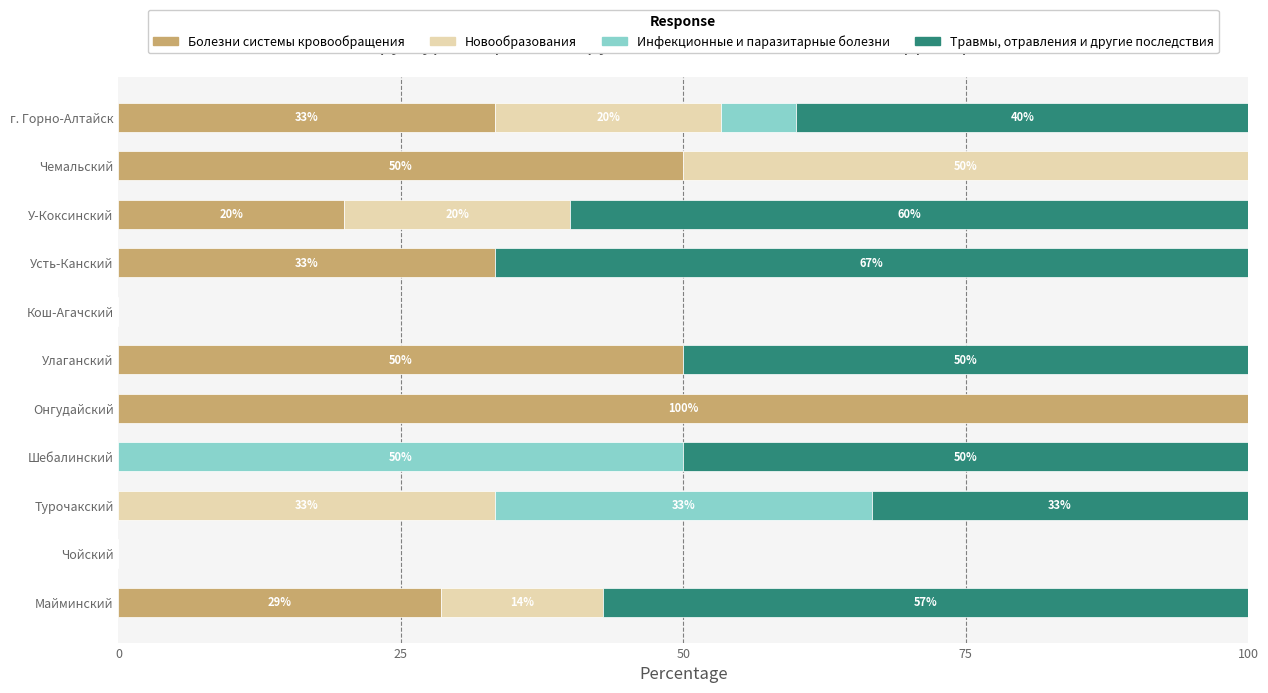

Count the number of data series in this chart.

4